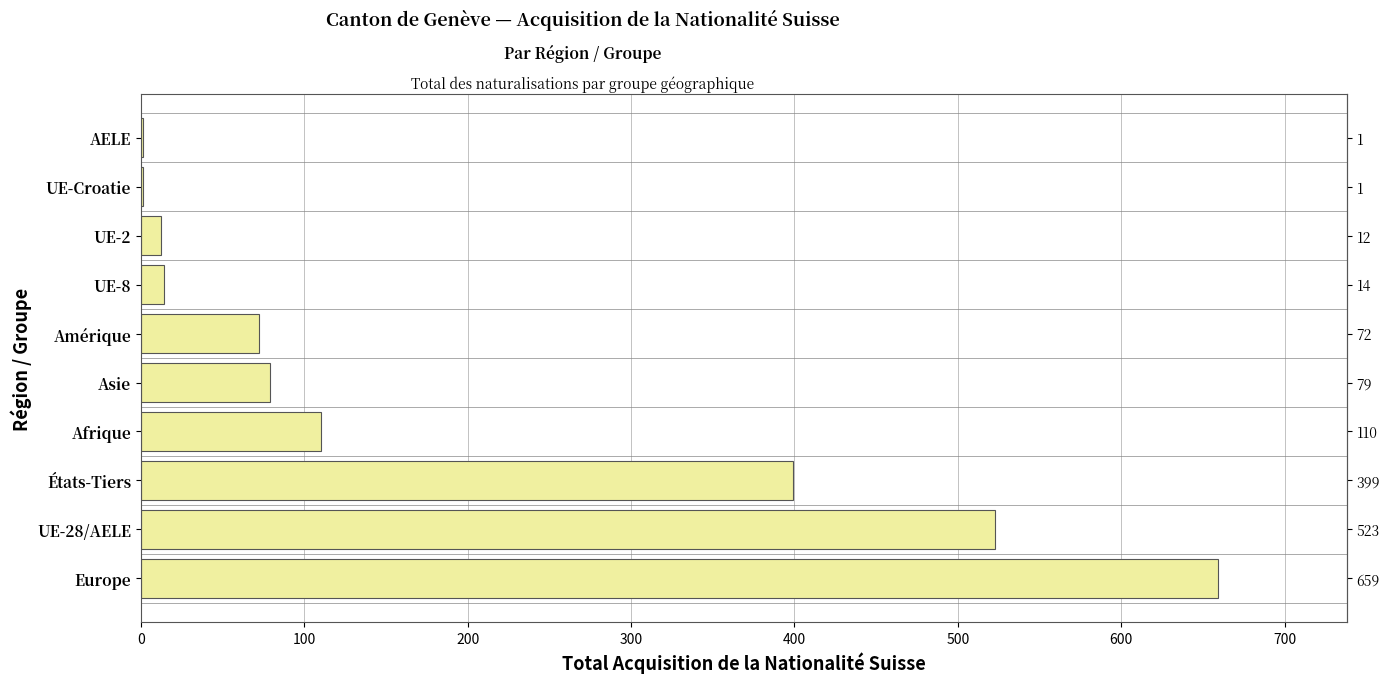

What is the maximum value shown in the chart?

659